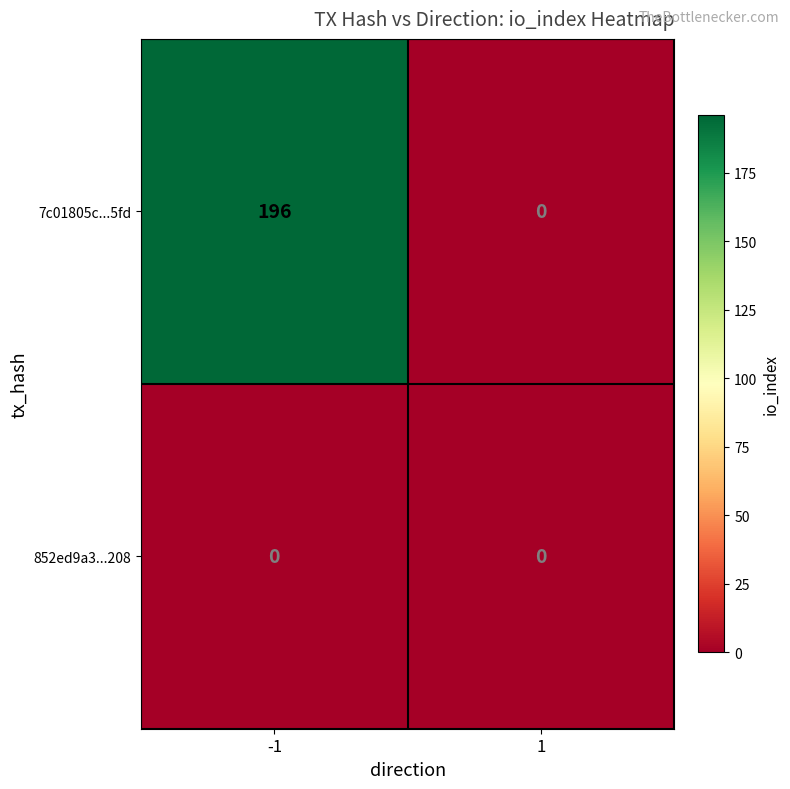

Count the number of data series in this chart.

2